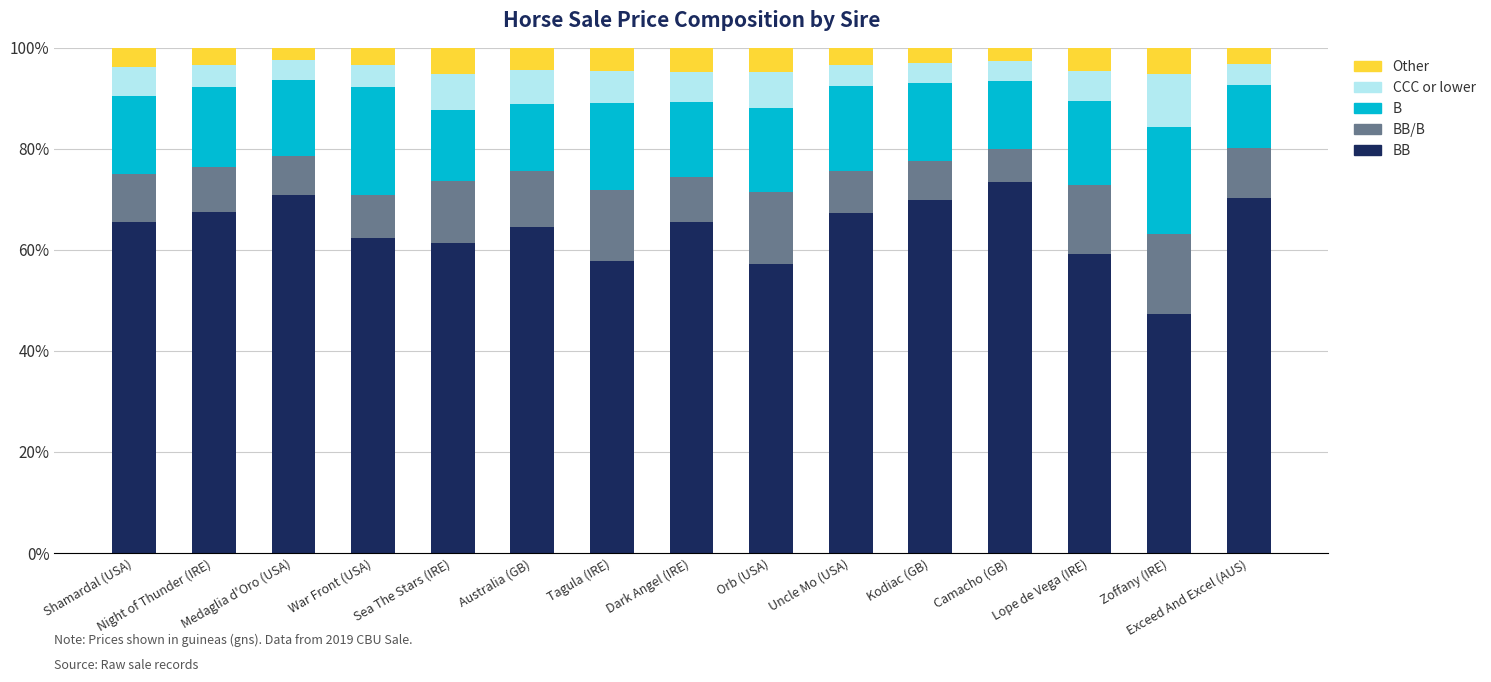

Rank the categories by CCC or lower value from highest to lowest.

Zoffany (IRE), Orb (USA), Sea The Stars (IRE), Australia (GB), Tagula (IRE), Lope de Vega (IRE), Dark Angel (IRE), Shamardal (USA), Night of Thunder (IRE), War Front (USA), Uncle Mo (USA), Exceed And Excel (AUS), Camacho (GB), Kodiac (GB), Medaglia d'Oro (USA)